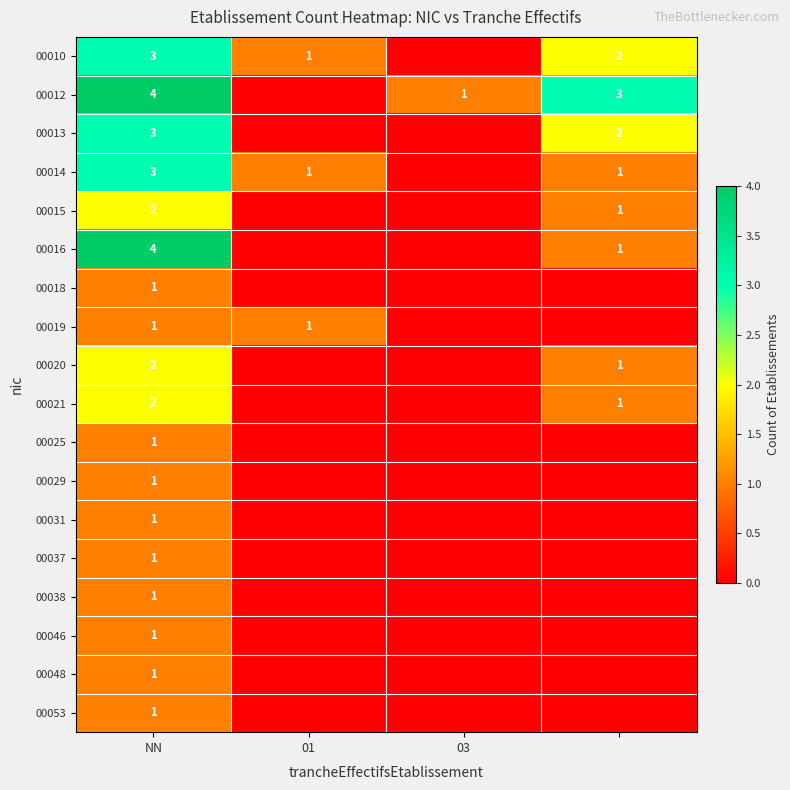

Is it true that 00021 equals 3 at NN?

False